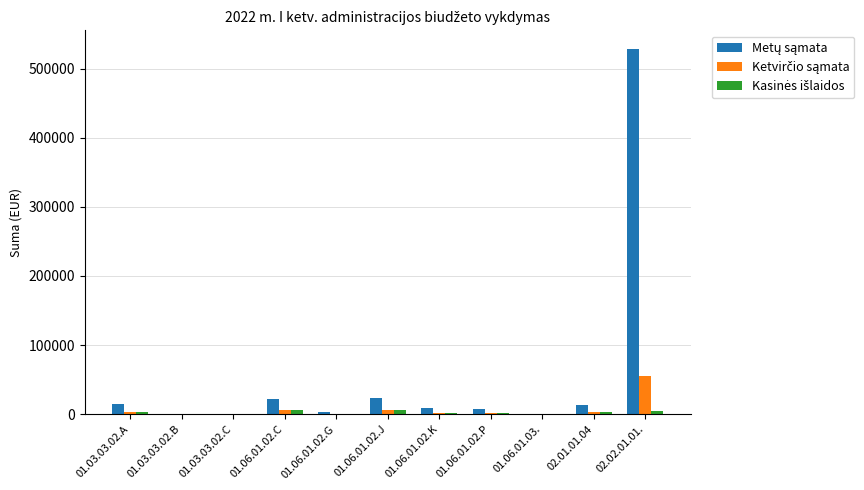

What is the label of the 9th bar from the right?

01.03.03.02.C